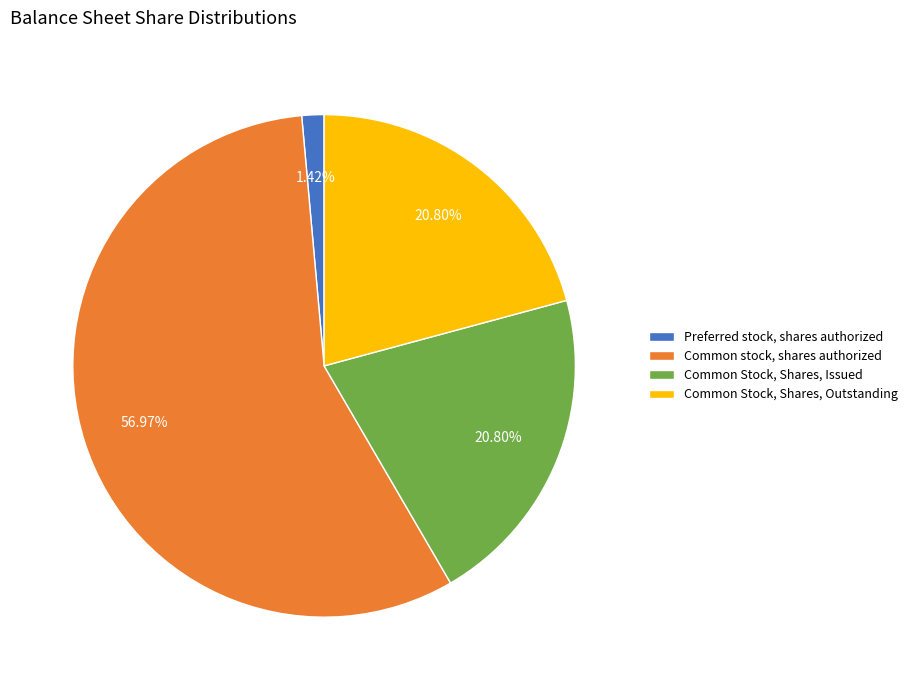

Does Common stock, shares authorized represent more than half of the total?

Yes